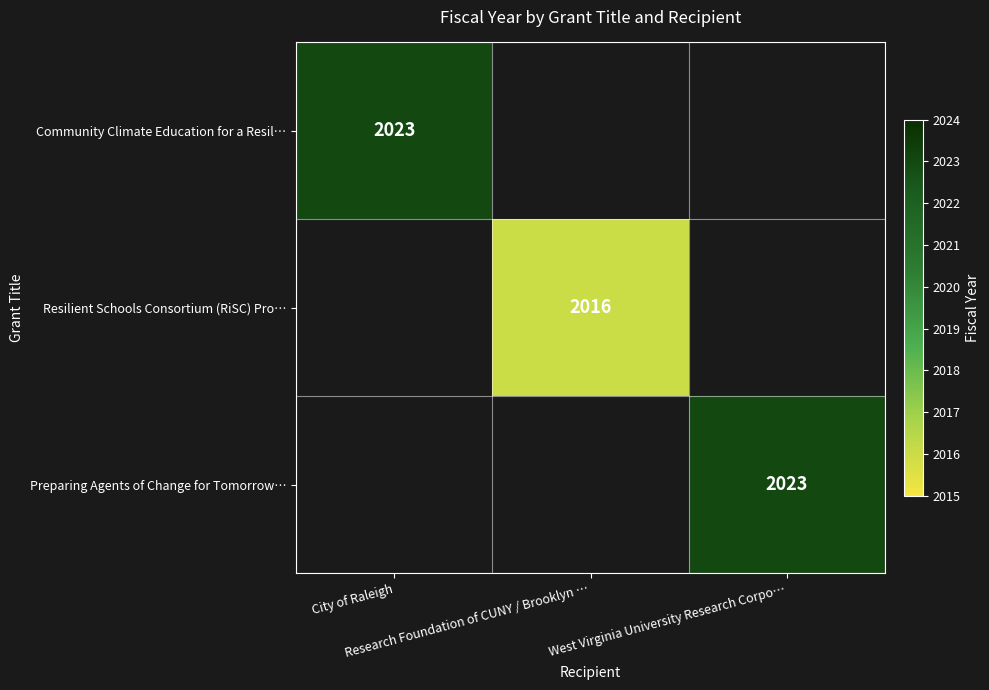

Count the number of data series in this chart.

3